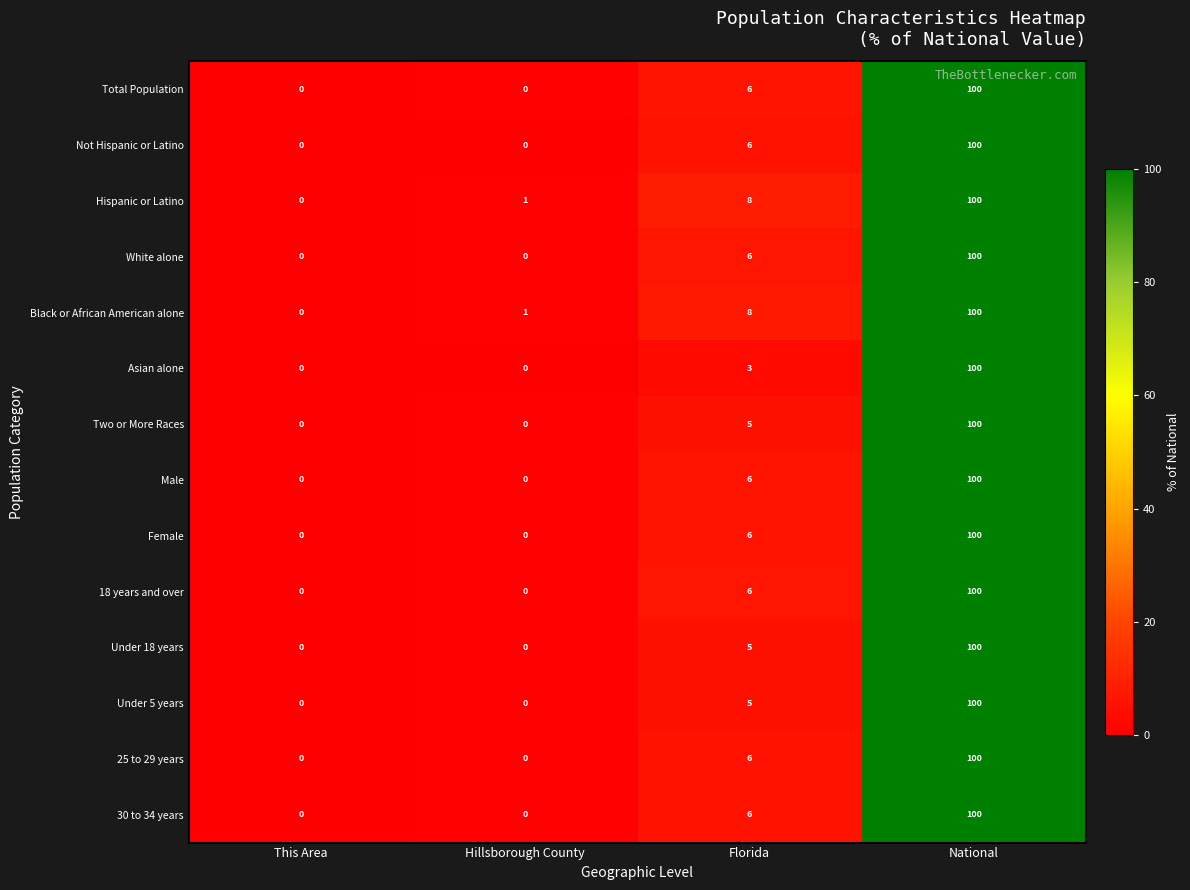

The Not Hispanic or Latino series shows 34 at National. True or false?

False